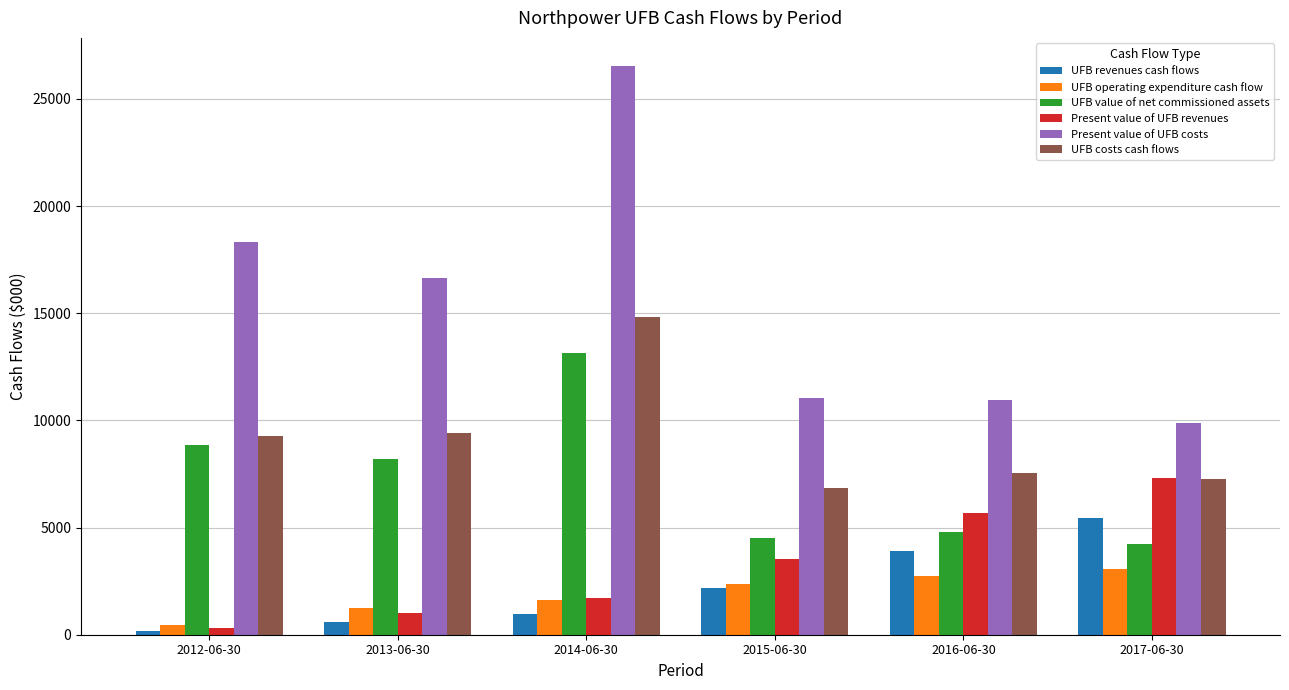

The value of UFB revenues cash flows at 2013-06-30 is 585. True or false?

True